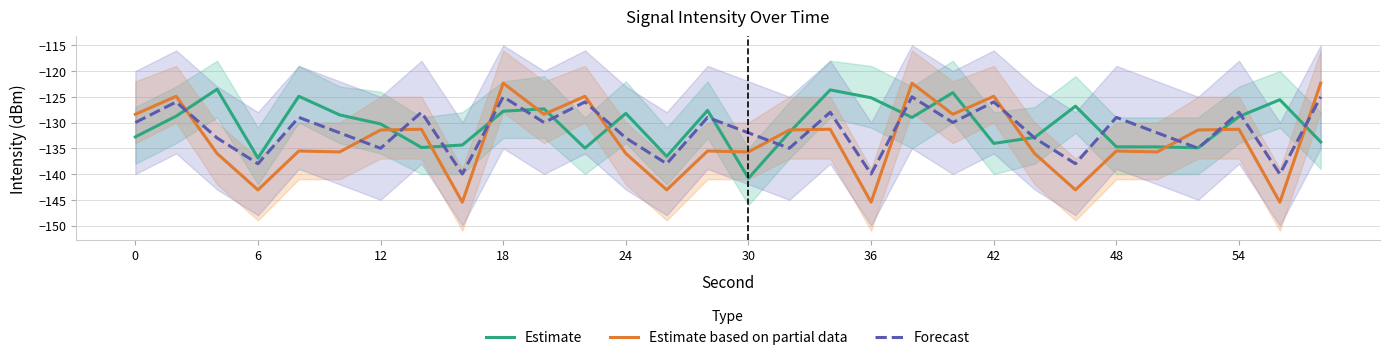

True or false: Forecast has more than 2 points higher than both neighbors.

True